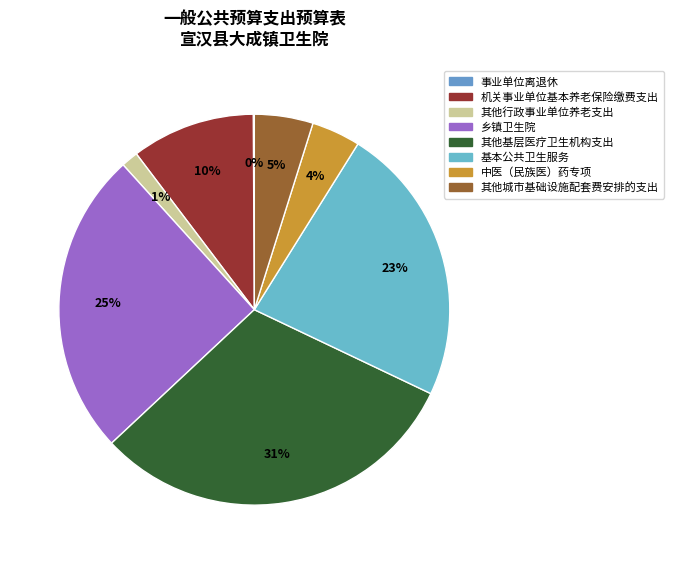

Rank the categories by value from lowest to highest.

事业单位离退休, 其他行政事业单位养老支出, 中医（民族医）药专项, 其他城市基础设施配套费安排的支出, 机关事业单位基本养老保险缴费支出, 基本公共卫生服务, 乡镇卫生院, 其他基层医疗卫生机构支出